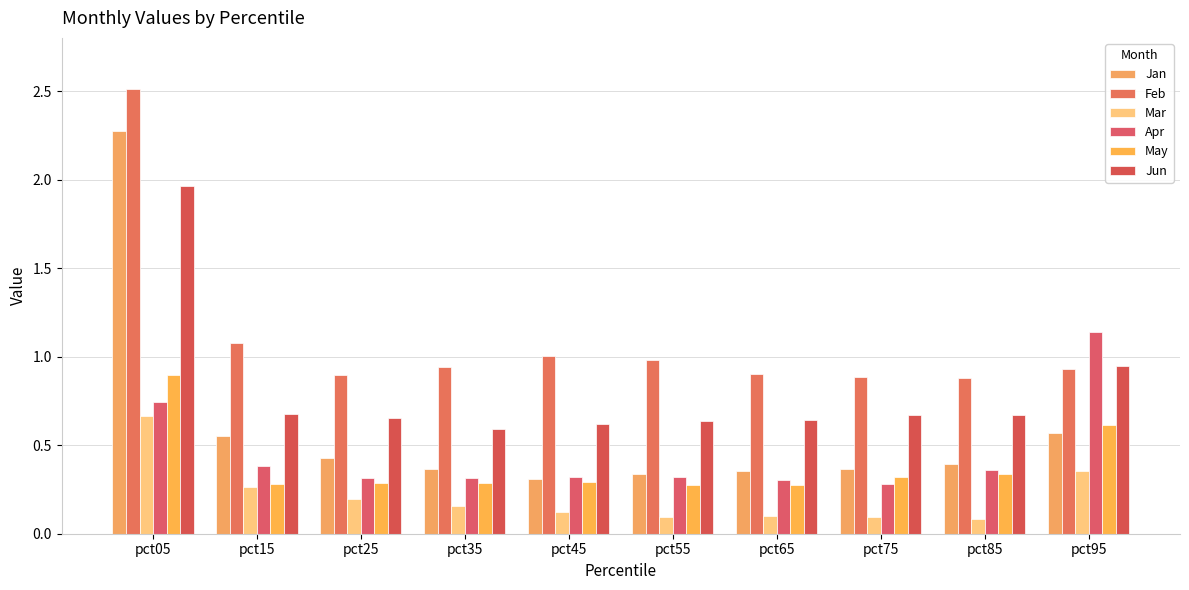

What are all the series names shown in the legend?

Jan, Feb, Mar, Apr, May, Jun